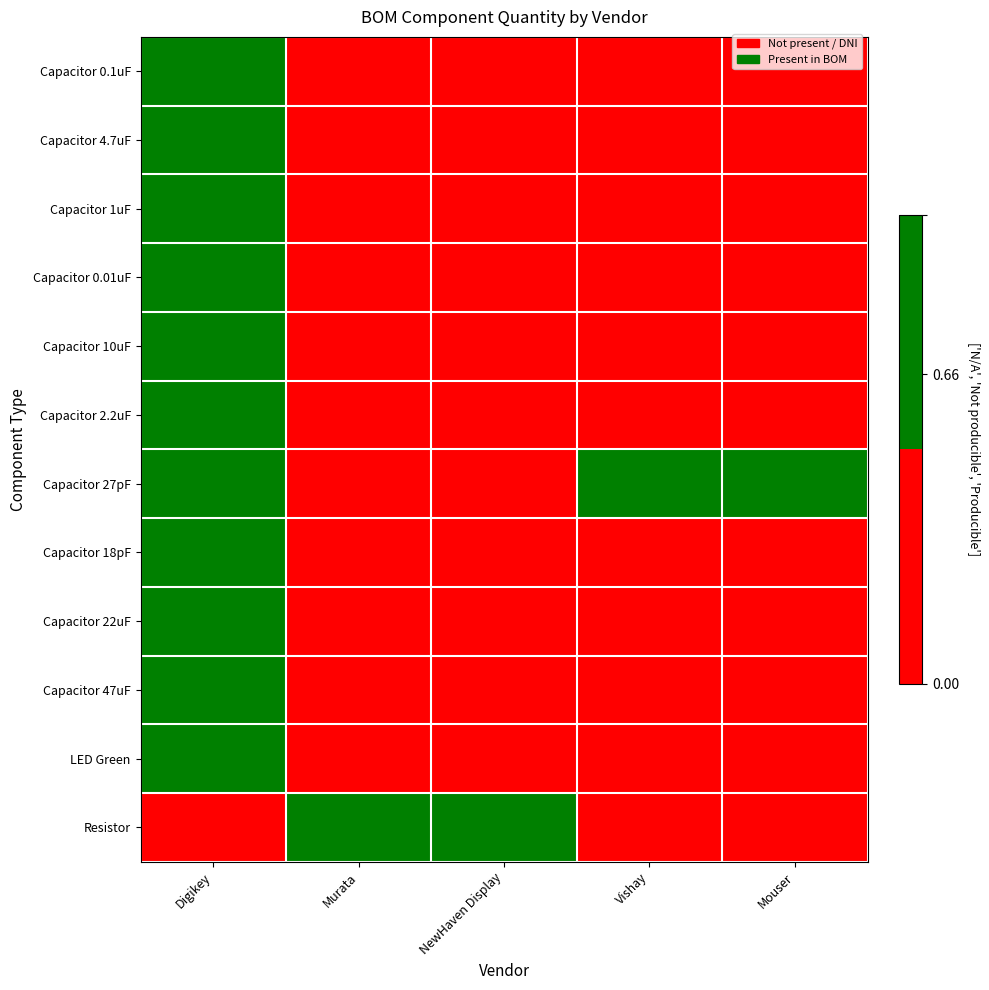

Reading left to right, list all the values displayed in this chart.

Capacitor 0.1uF: Digikey=1	Murata=0	NewHaven Display=0	Vishay=0	Mouser=0
Capacitor 4.7uF: Digikey=1	Murata=0	NewHaven Display=0	Vishay=0	Mouser=0
Capacitor 1uF: Digikey=1	Murata=0	NewHaven Display=0	Vishay=0	Mouser=0
Capacitor 0.01uF: Digikey=1	Murata=0	NewHaven Display=0	Vishay=0	Mouser=0
Capacitor 10uF: Digikey=1	Murata=0	NewHaven Display=0	Vishay=0	Mouser=0
Capacitor 2.2uF: Digikey=1	Murata=0	NewHaven Display=0	Vishay=0	Mouser=0
Capacitor 27pF: Digikey=1	Murata=0	NewHaven Display=0	Vishay=1	Mouser=1
Capacitor 18pF: Digikey=1	Murata=0	NewHaven Display=0	Vishay=0	Mouser=0
Capacitor 22uF: Digikey=1	Murata=0	NewHaven Display=0	Vishay=0	Mouser=0
Capacitor 47uF: Digikey=1	Murata=0	NewHaven Display=0	Vishay=0	Mouser=0
LED Green: Digikey=1	Murata=0	NewHaven Display=0	Vishay=0	Mouser=0
Resistor: Digikey=0	Murata=1	NewHaven Display=1	Vishay=0	Mouser=0